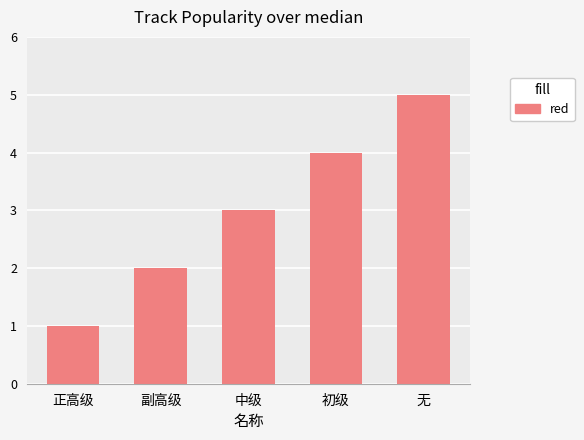

Which category has the lowest value across all series?

正高级